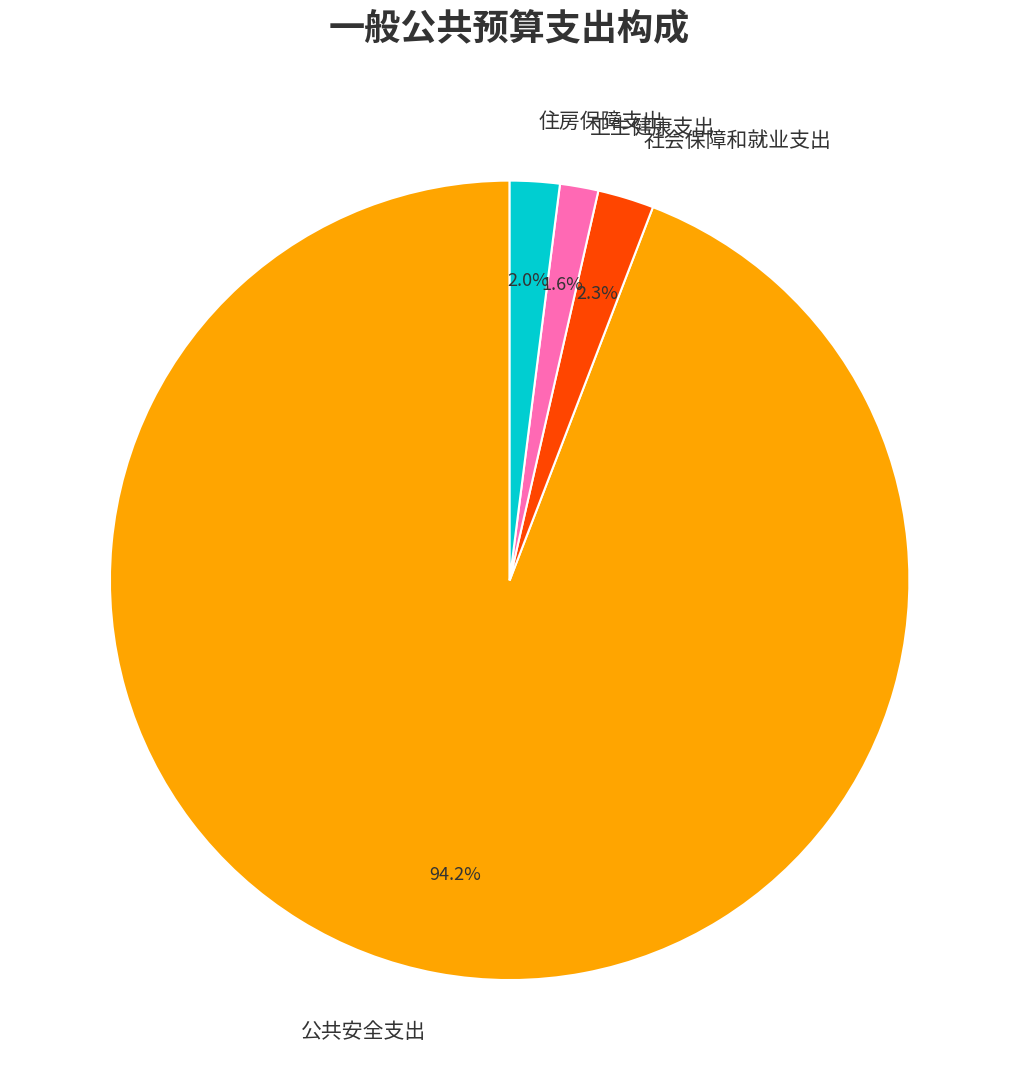

Which category accounts for the majority?

公共安全支出